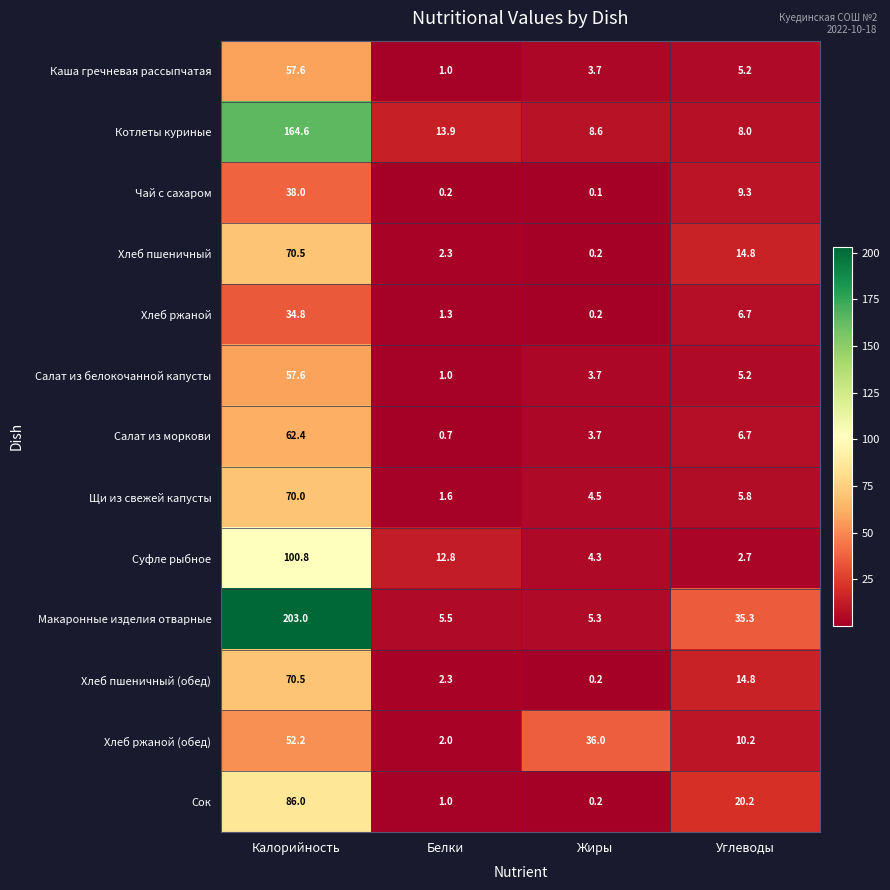

At which category does the chart reach its minimum across all series?

Жиры